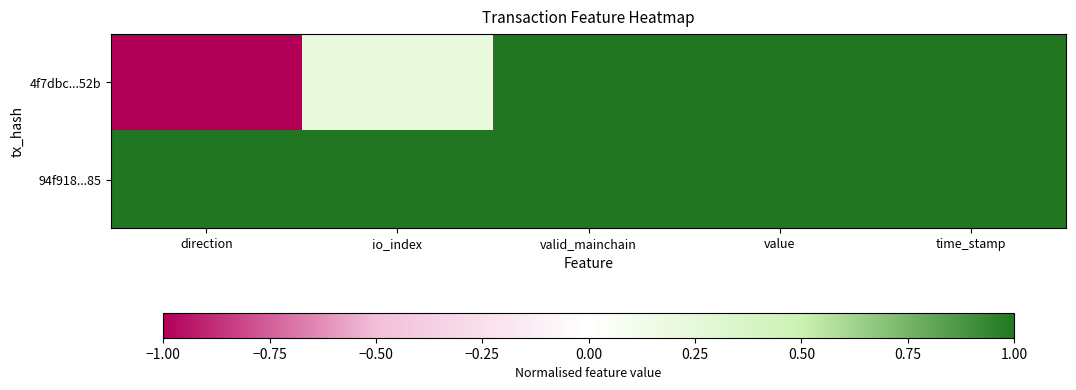

Rank the series at time_stamp from highest to lowest value.

4f7dbc...52b, 94f918...85